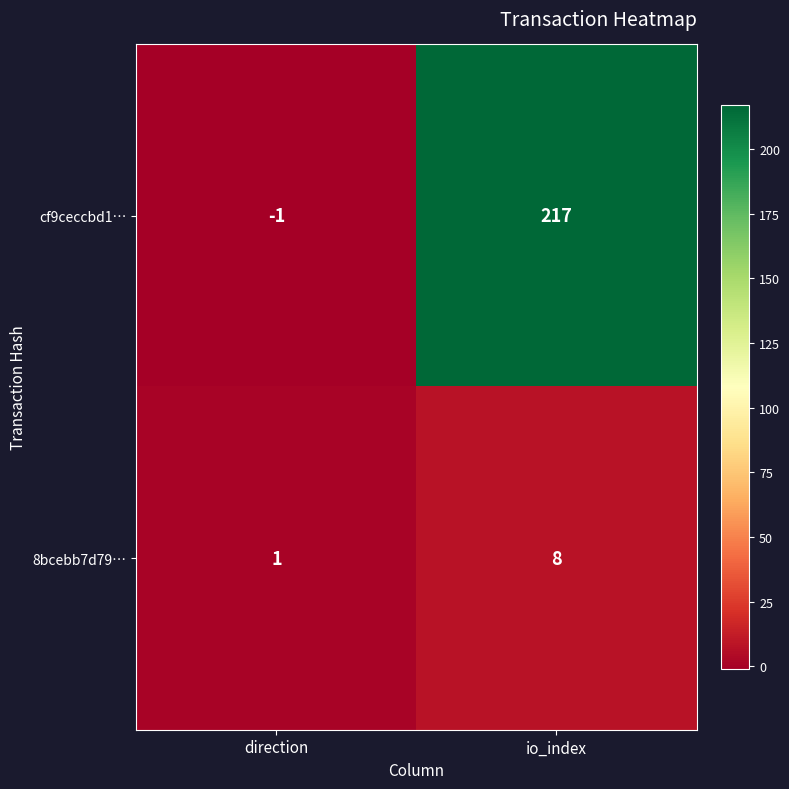

What is the difference between the highest and lowest values at direction?

2